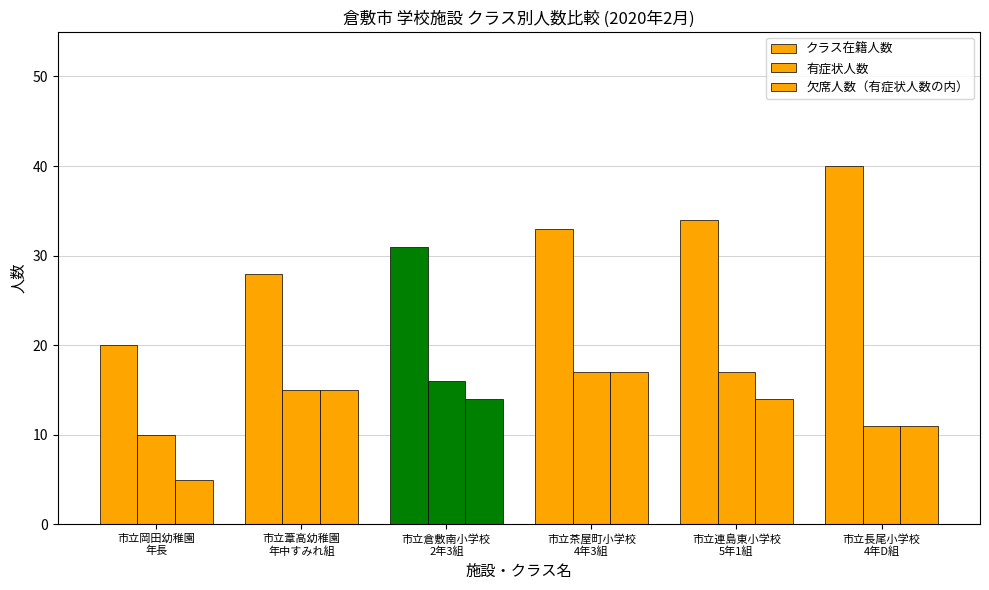

Are the bars grouped side by side (vs. stacked)?

Yes